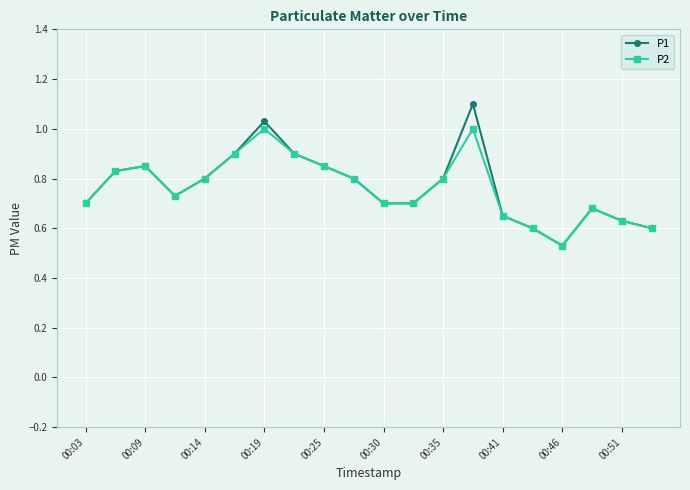

True or false: P2 has more than 2 interior local peaks.

True